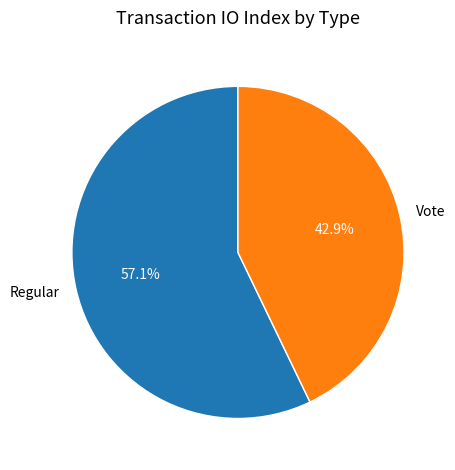

Does any single category account for the majority?

Yes